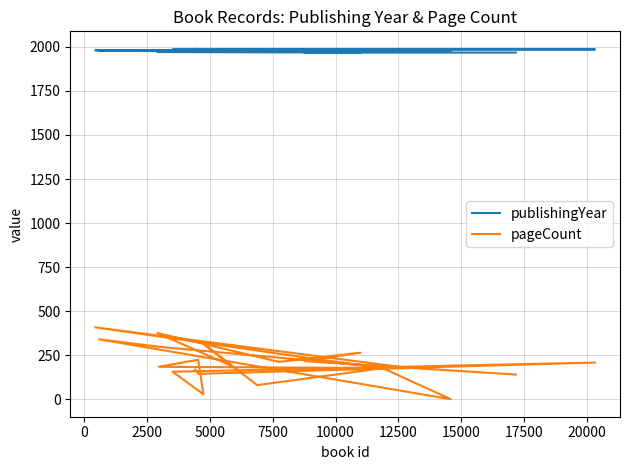

What are all the series names shown in the legend?

publishingYear, pageCount